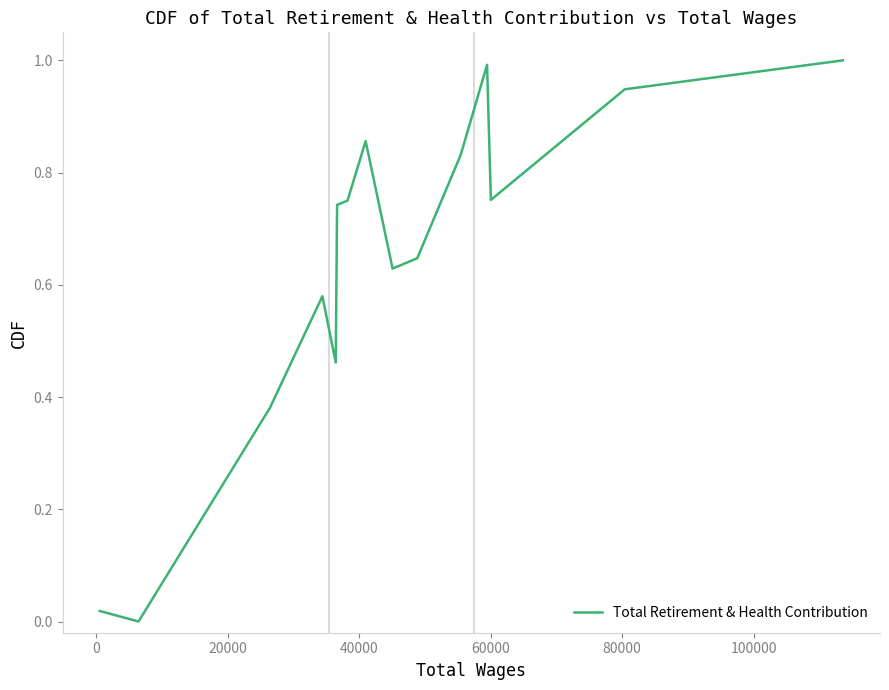

What is the greatest value displayed?

1.0